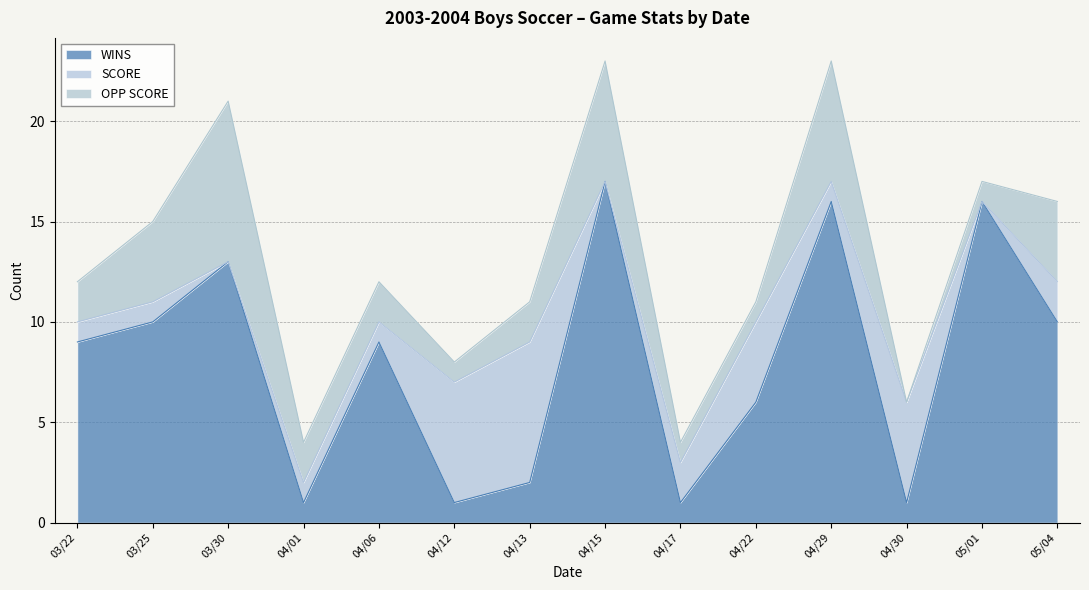

What are all the series names shown in the legend?

WINS, SCORE, OPP SCORE